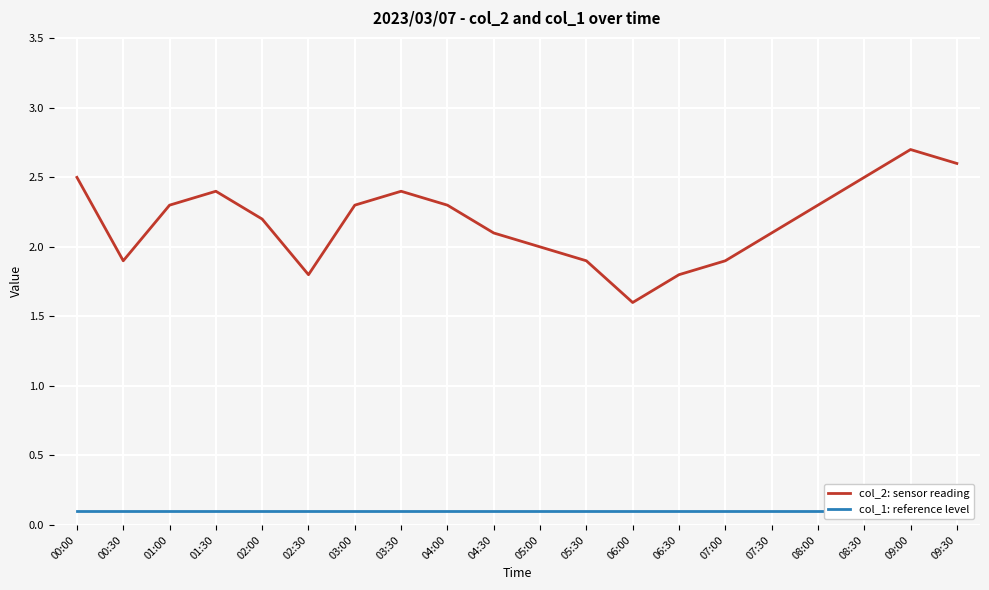

List the series in order of their peak value, highest first.

col_2: sensor reading, col_1: reference level